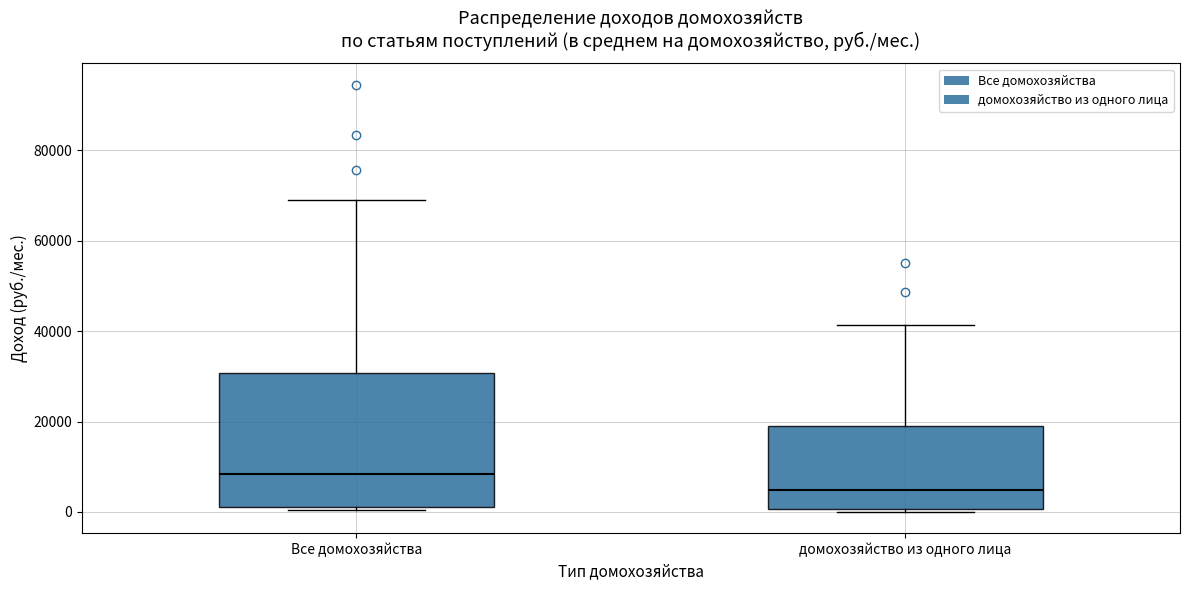

Where is the upper edge of the box for домохозяйство из одного лица on the y-axis? The values are not printed on the chart, so give them approximately, as read against the axis.

20000